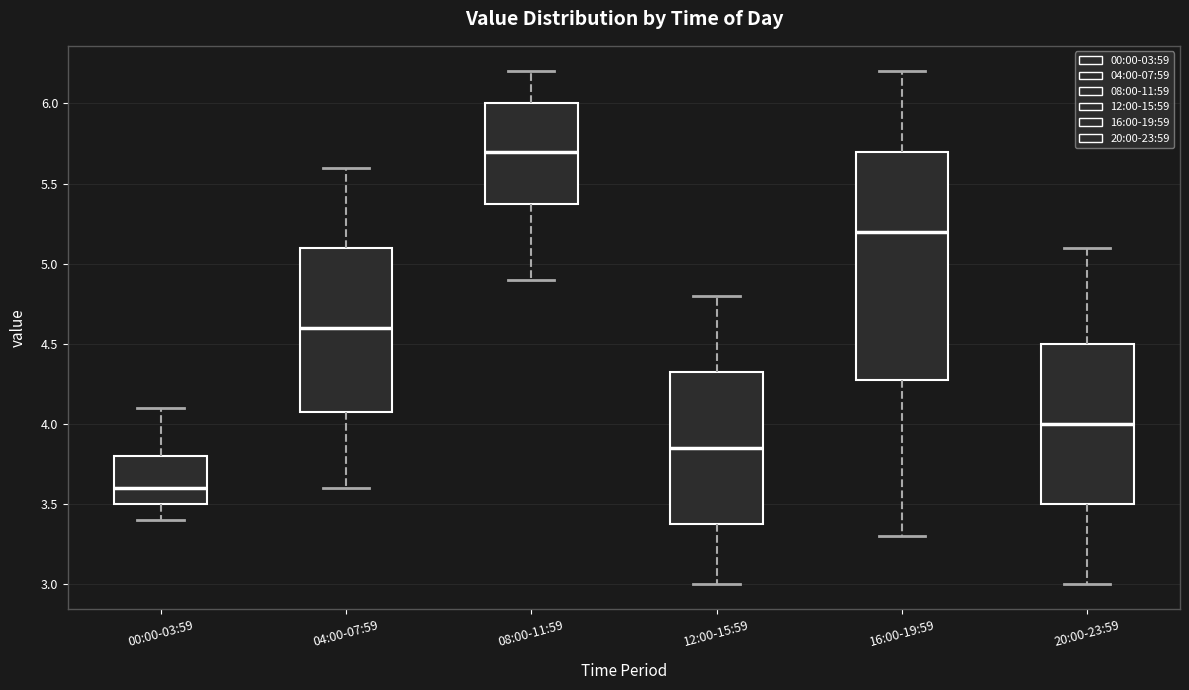

Reading left to right, read every box against the y-axis: the position of its median line, the range the box covers, and the ends of its whiskers. The values are not printed on the chart, so give them approximately, as read against the axis.

00:00-03:59: median 3.60, box 3.50 to 3.80, whiskers 3.40 to 4.10
04:00-07:59: median 4.60, box 4.10 to 5.10, whiskers 3.60 to 5.60
08:00-11:59: median 5.70, box 5.40 to 6.00, whiskers 4.90 to 6.20
12:00-15:59: median 3.85, box 3.40 to 4.35, whiskers 3.00 to 4.80
16:00-19:59: median 5.20, box 4.30 to 5.70, whiskers 3.30 to 6.20
20:00-23:59: median 4.00, box 3.50 to 4.50, whiskers 3.00 to 5.10